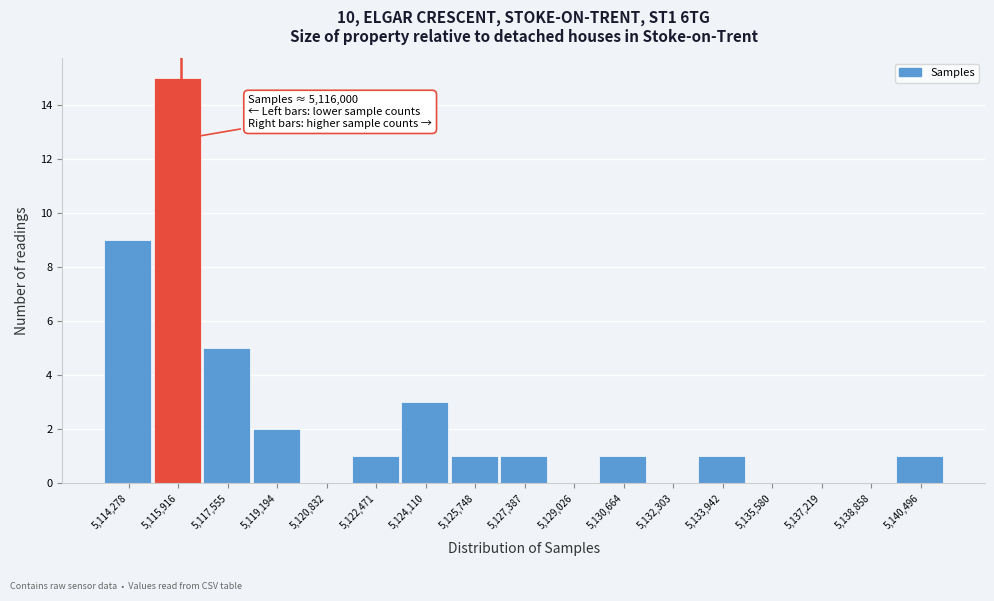

Over which range of the x-axis is the bar tallest?

5115000 to 5116800